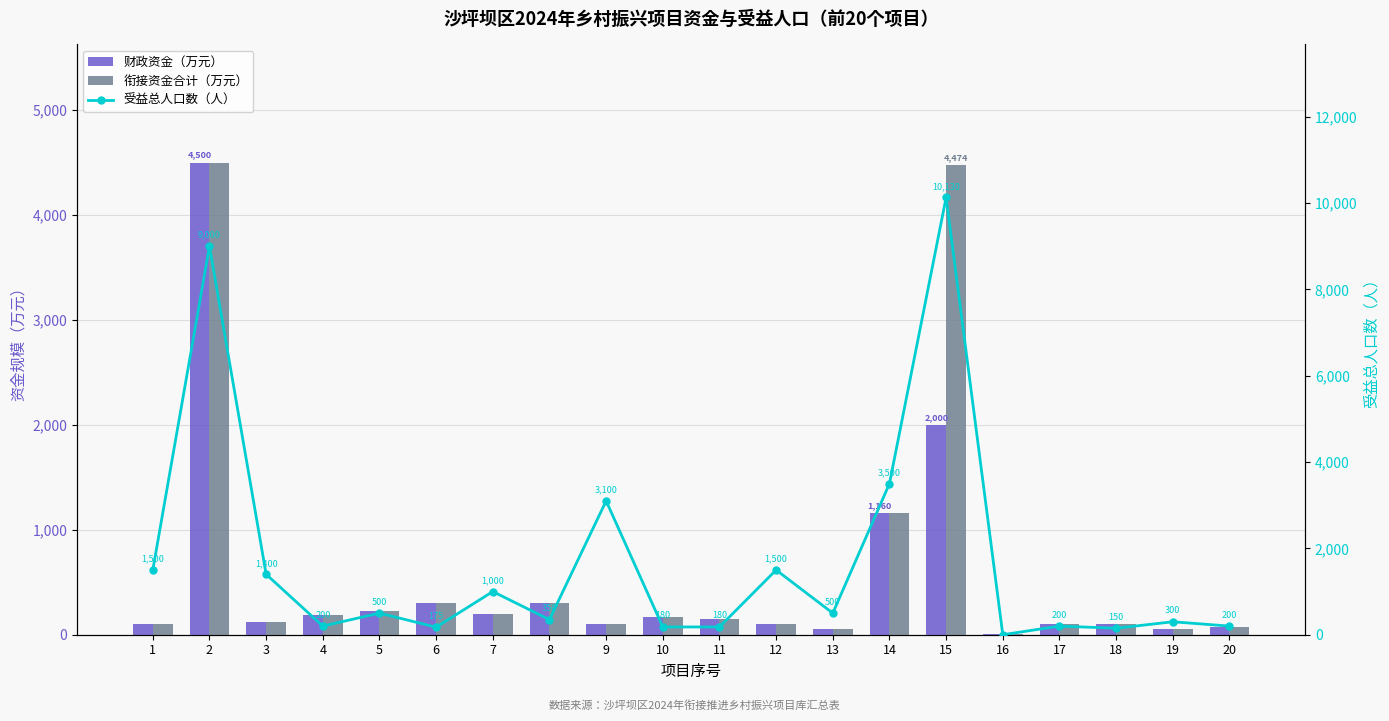

What are all the series names shown in the legend?

财政资金（万元）, 衔接资金合计（万元）, 受益总人口数（人）